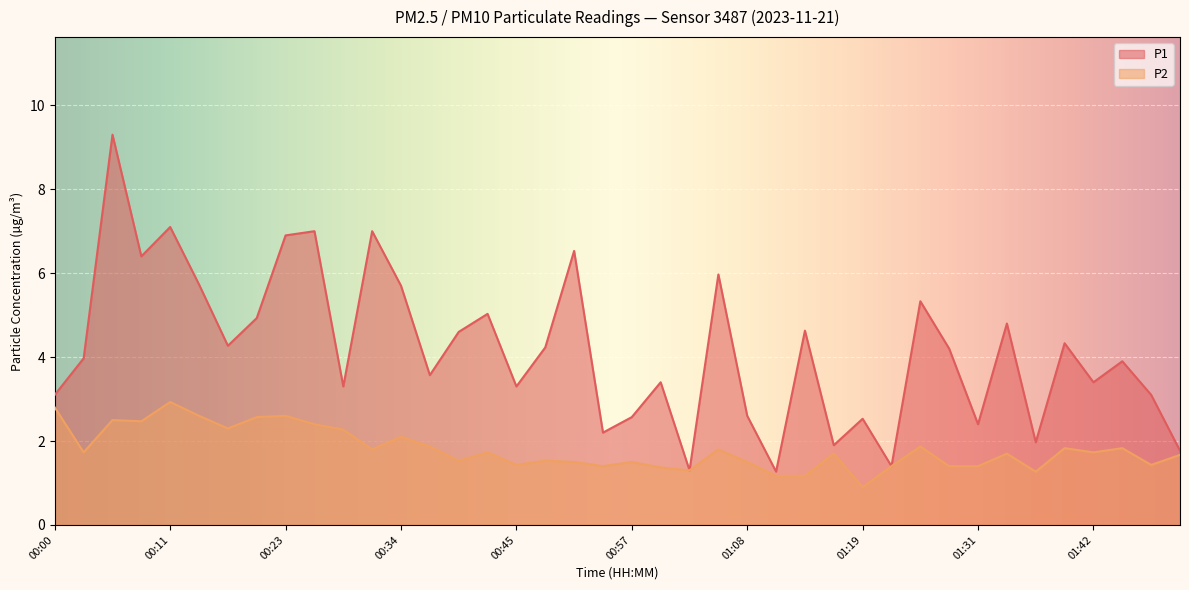

How many lines are shown in the chart?

2